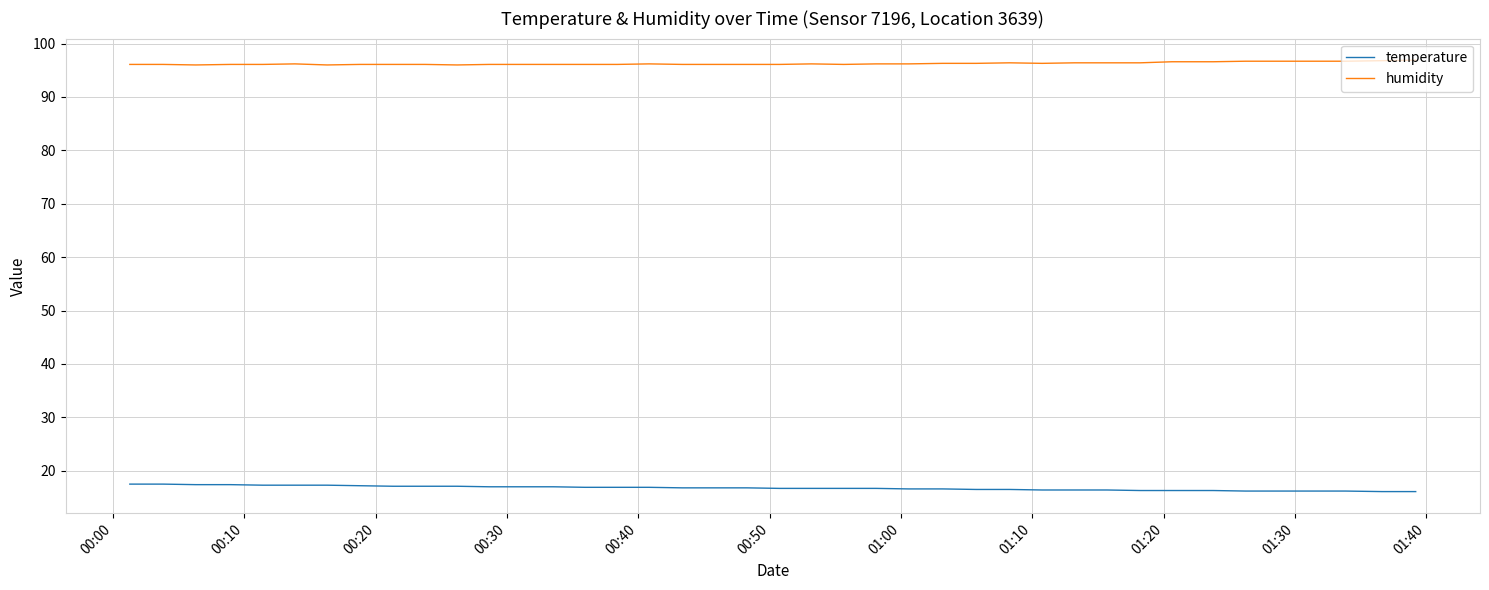

True or false: temperature and humidity intersect in this chart.

False